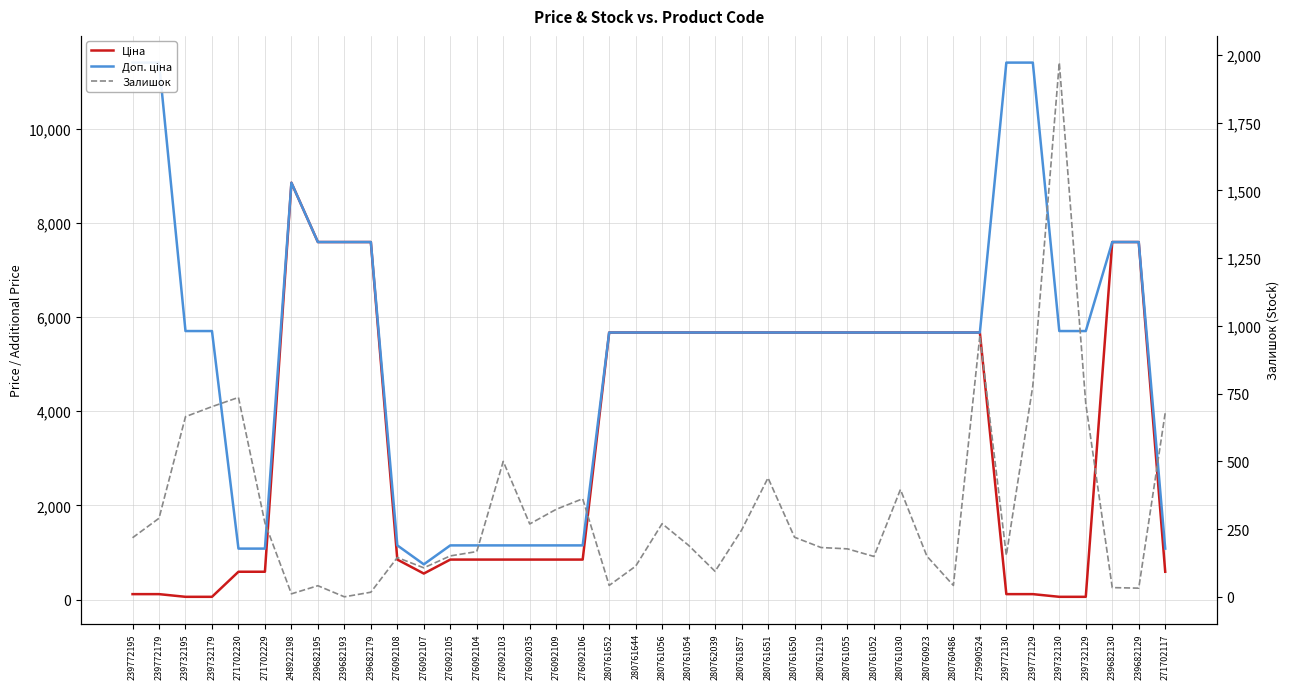

What is the average value of the Ціна series?

3522.3